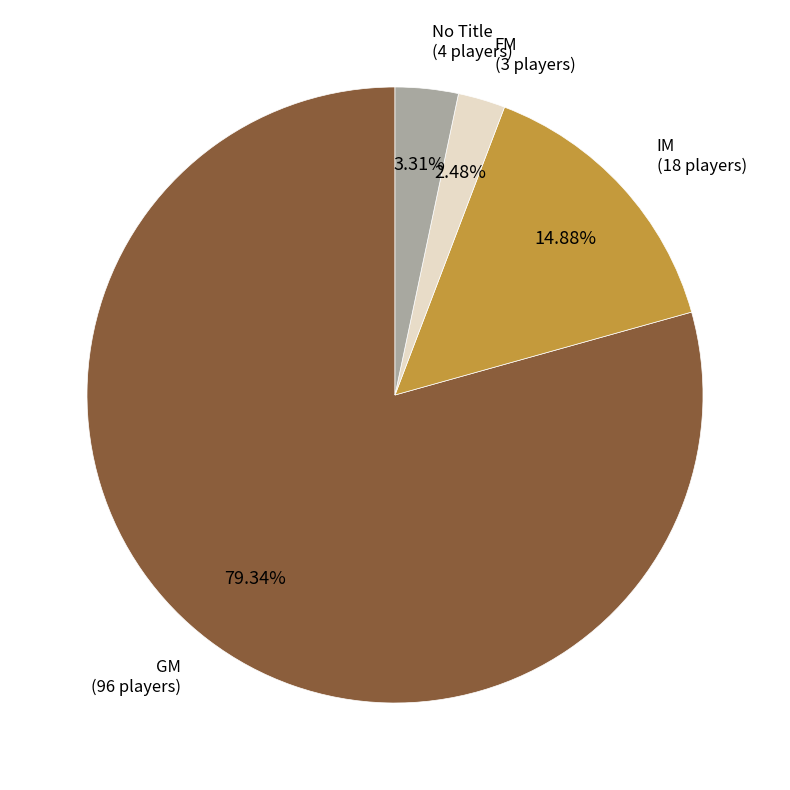

How many slices are in this pie chart?

4